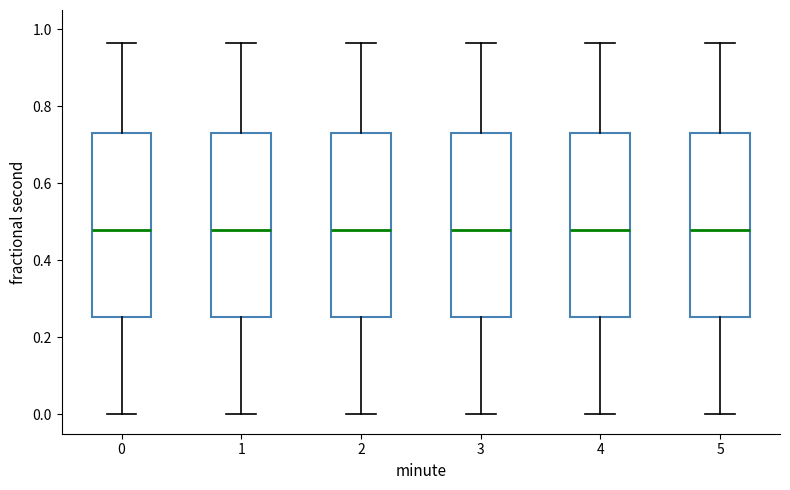

Where does the lower whisker of the box at x = 0 end on the y-axis? The values are not printed on the chart, so give them approximately, as read against the axis.

0.00